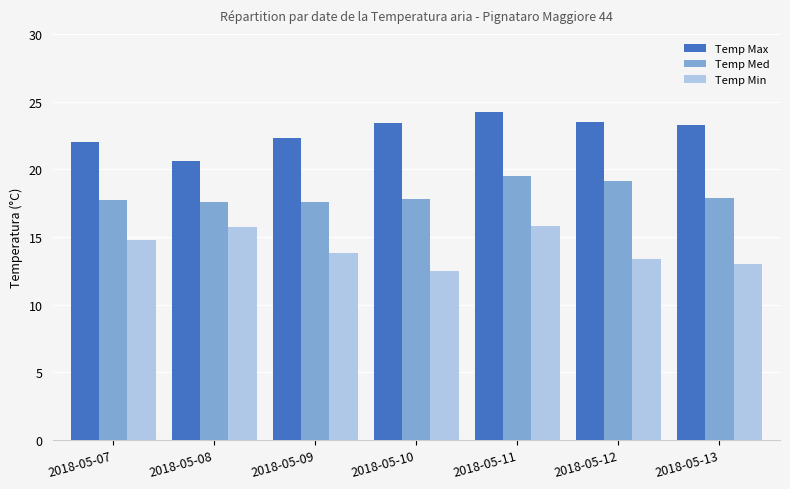

At which label does Temp Max reach its minimum?

2018-05-08